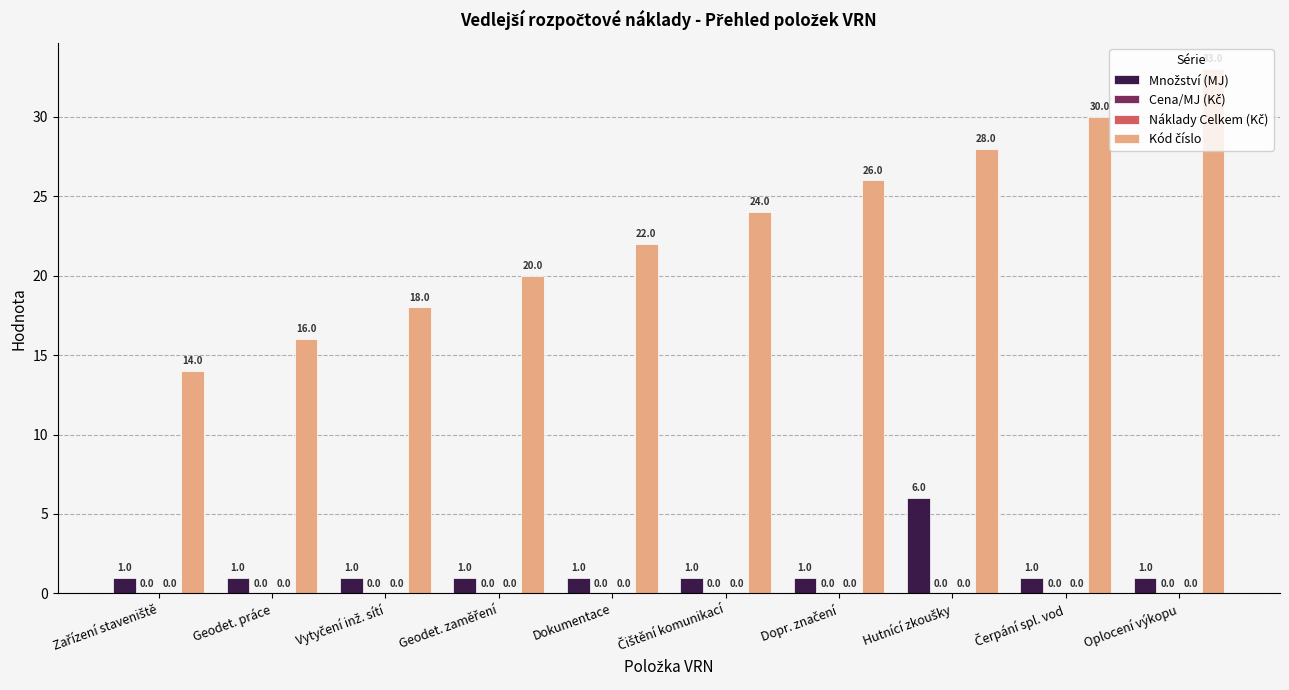

True or false: Kód číslo has a value of 24 at Čištění komunikací.

True